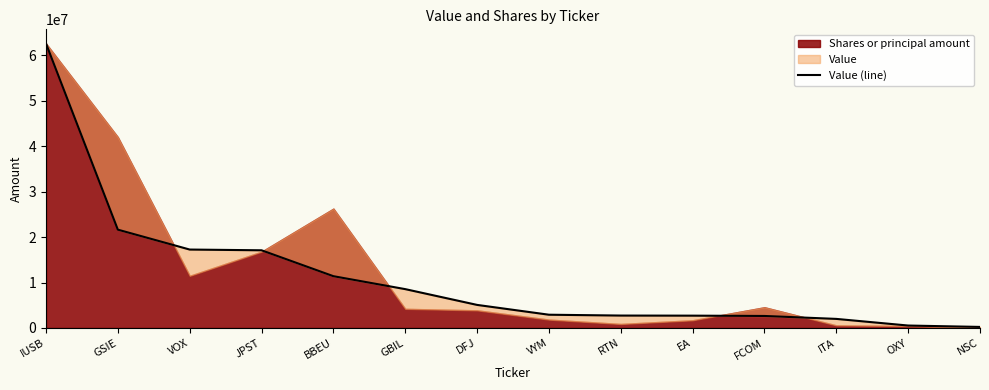

What is the label of the 3rd point from the left?

VOX